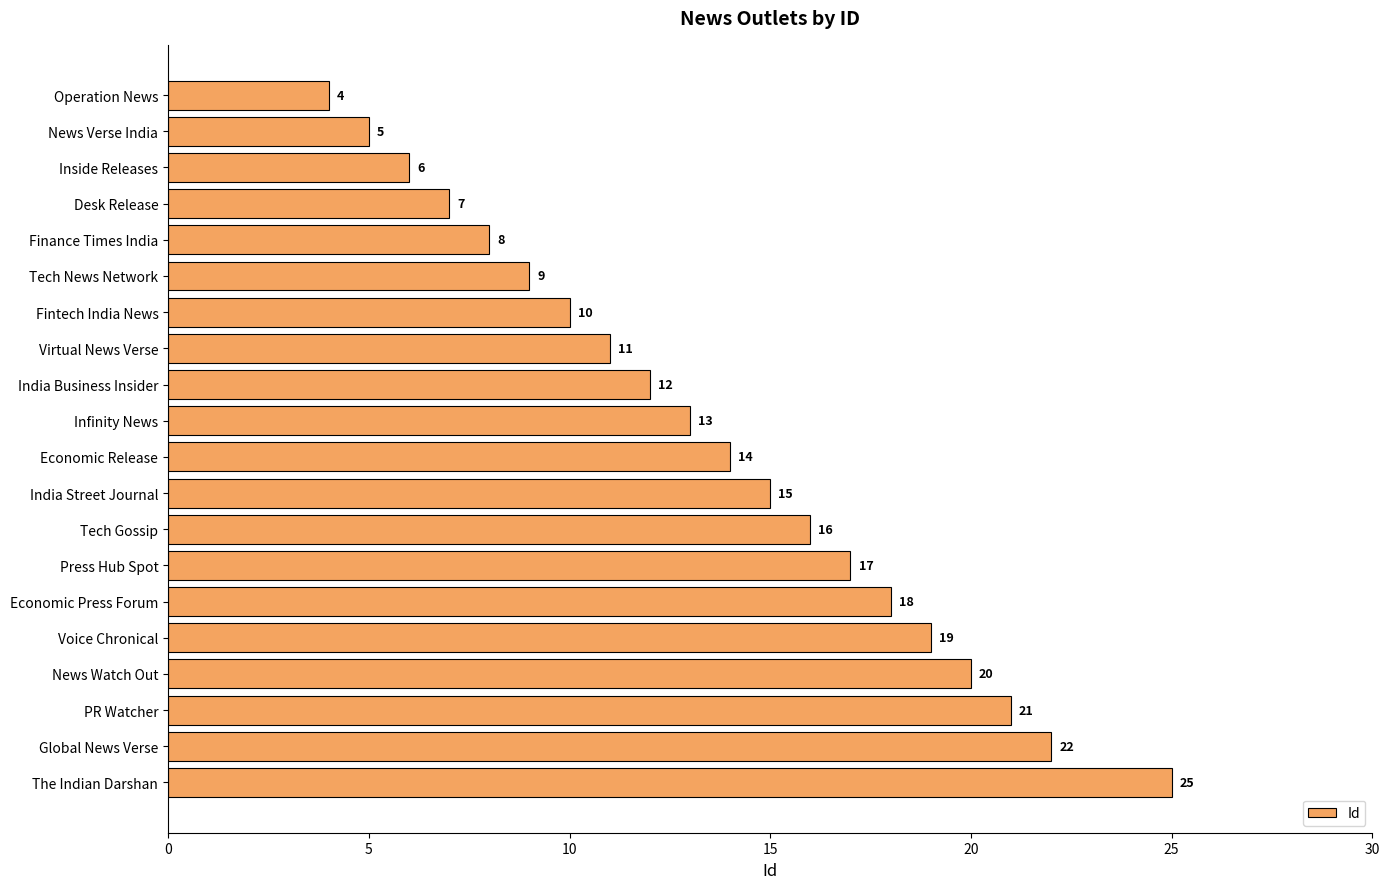

What is the average value?

14